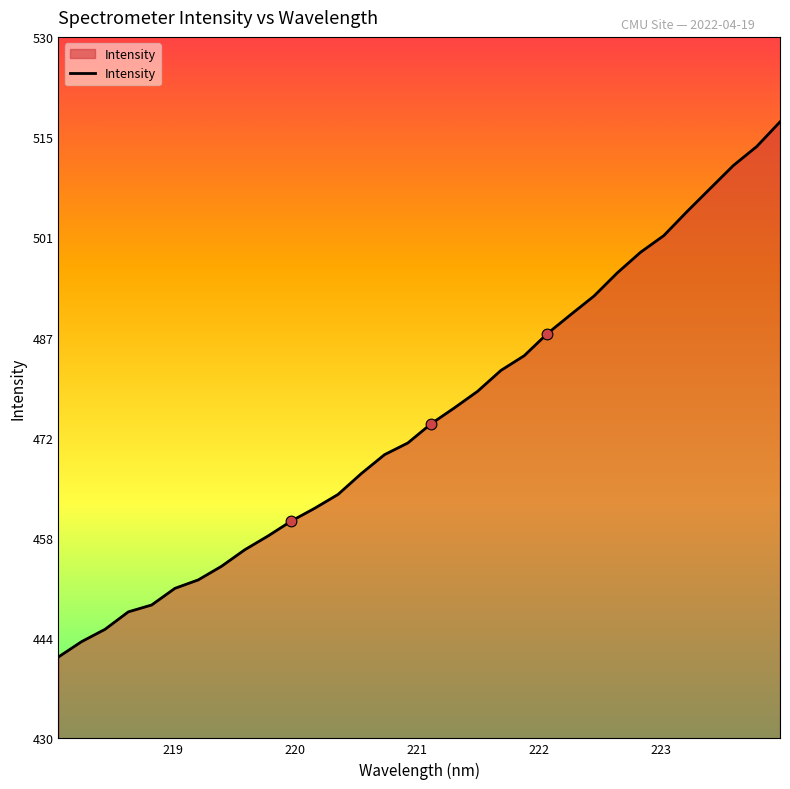

What is the difference between the maximum and minimum values?

76.3